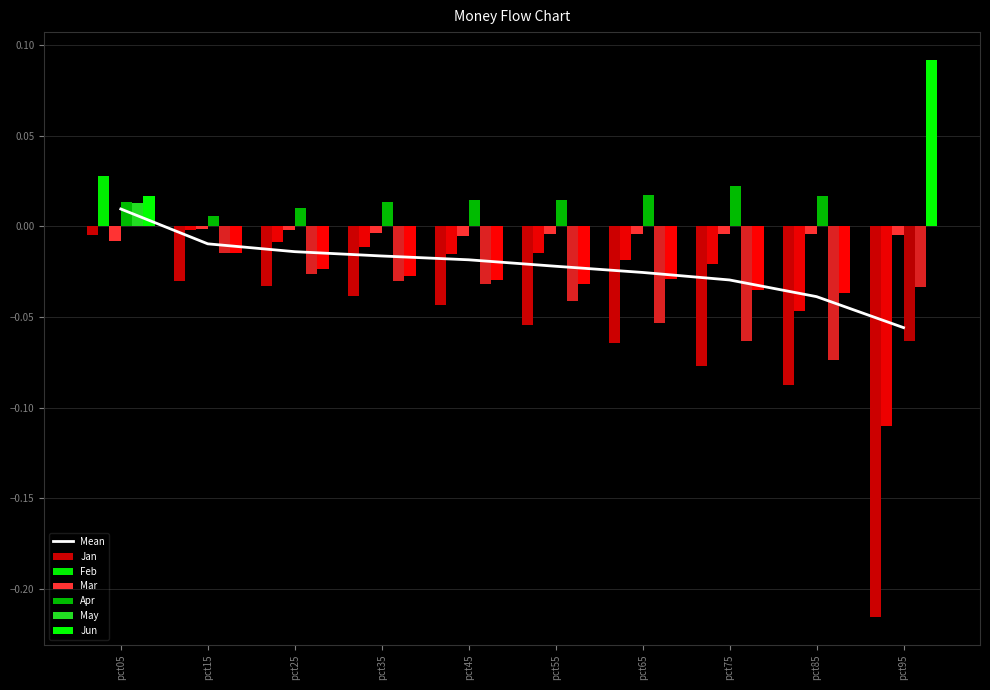

What is the spread (max minus min) of values at pct45?

0.1